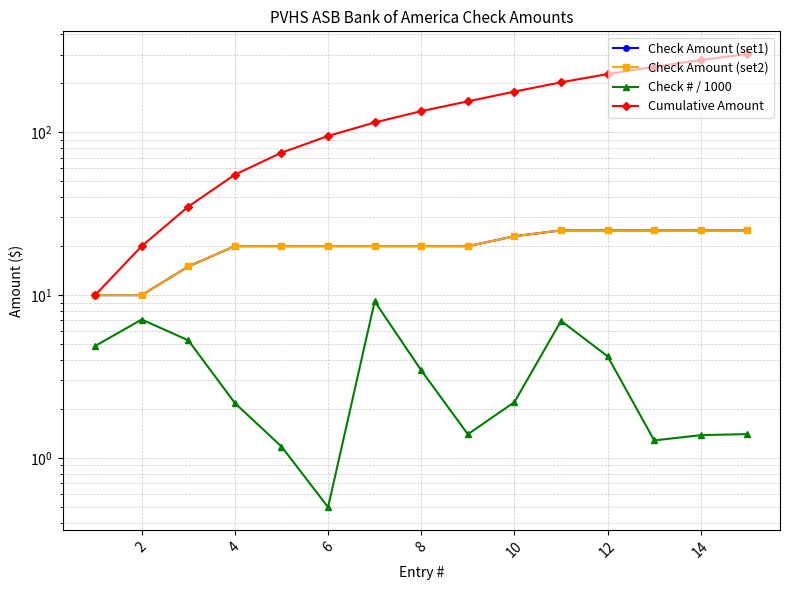

Reading right to left, extract all data points from this chart.

Check Amount (set1): 25.0	25.0	25.0	25.0	25.0	23.0	20.0	20.0	20.0	20.0	20.0	20.0	15.0	10.0	10.0
Check Amount (set2): 25.0	25.0	25.0	25.0	25.0	23.0	20.0	20.0	20.0	20.0	20.0	20.0	15.0	10.0	10.0
Check # / 1000: 1.4	1.4	1.3	4.2	7.0	2.2	1.4	3.5	9.2	0.5	1.2	2.2	5.3	7.1	4.9
Cumulative Amount: 303.0	278.0	253.0	228.0	203.0	178.0	155.0	135.0	115.0	95.0	75.0	55.0	35.0	20.0	10.0